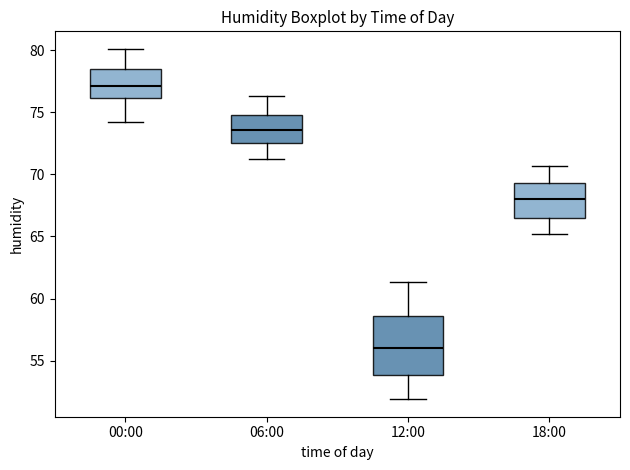

Reading left to right, read every box against the y-axis: the position of its median line, the range the box covers, and the ends of its whiskers. The values are not printed on the chart, so give them approximately, as read against the axis.

00:00: median 77.0, box 76.0 to 78.5, whiskers 74.0 to 80.0
06:00: median 73.5, box 72.5 to 75.0, whiskers 71.0 to 76.5
12:00: median 56.0, box 54.0 to 58.5, whiskers 52.0 to 61.5
18:00: median 68.0, box 66.5 to 69.5, whiskers 65.0 to 70.5